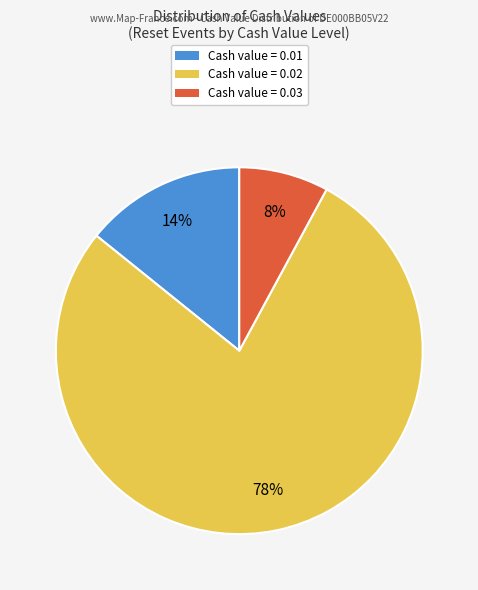

Is there any slice that represents more than half of the pie?

Yes